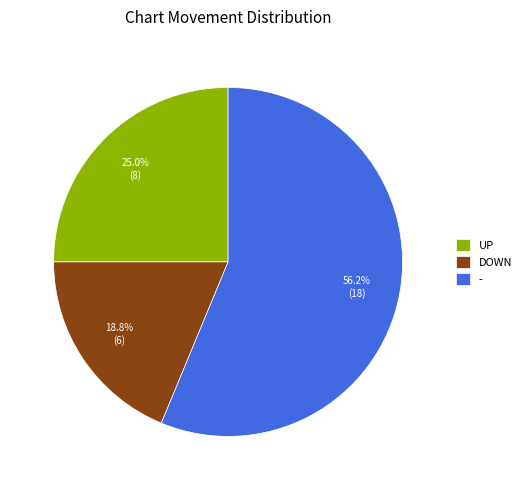

Rank the categories by value from lowest to highest.

DOWN, UP, -